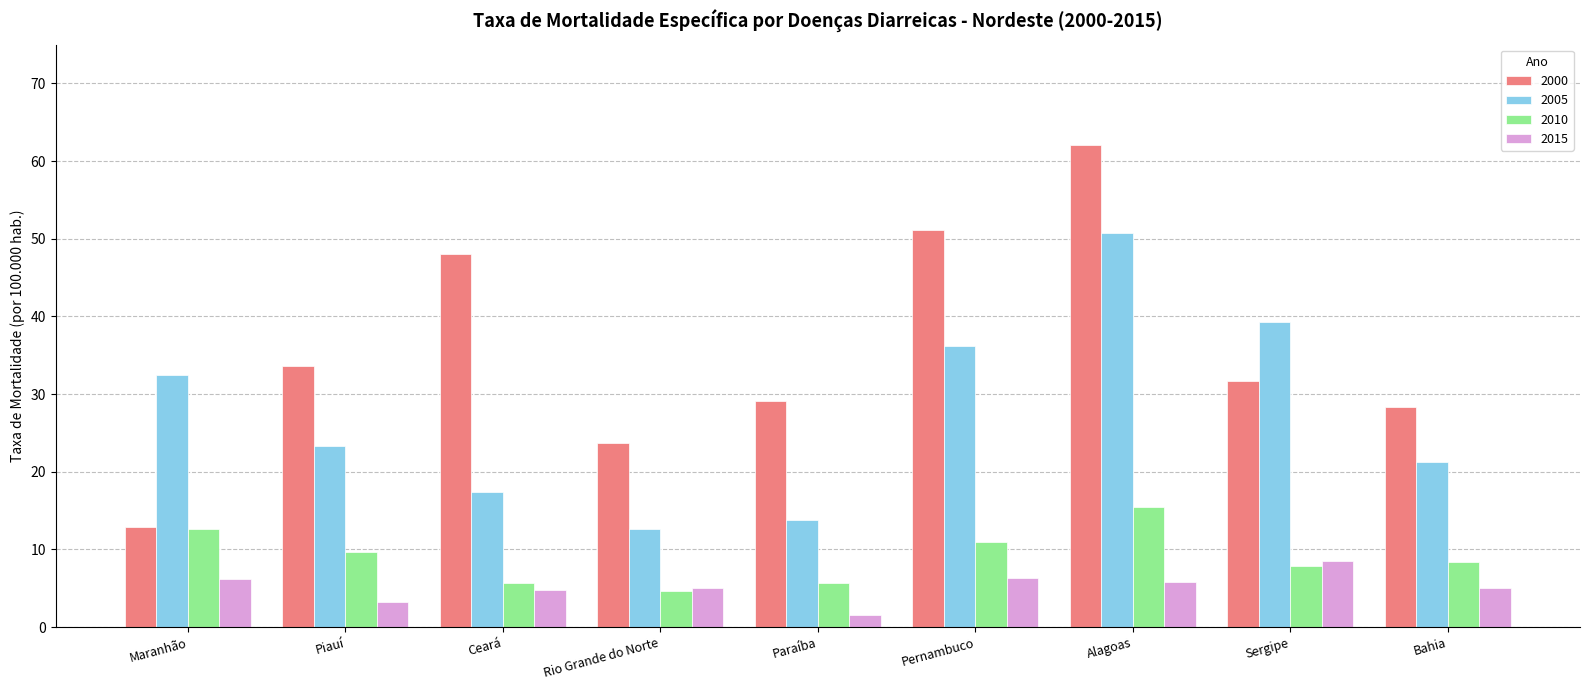

What is the sum of the 2005 values at Maranhão and Ceará?

49.8